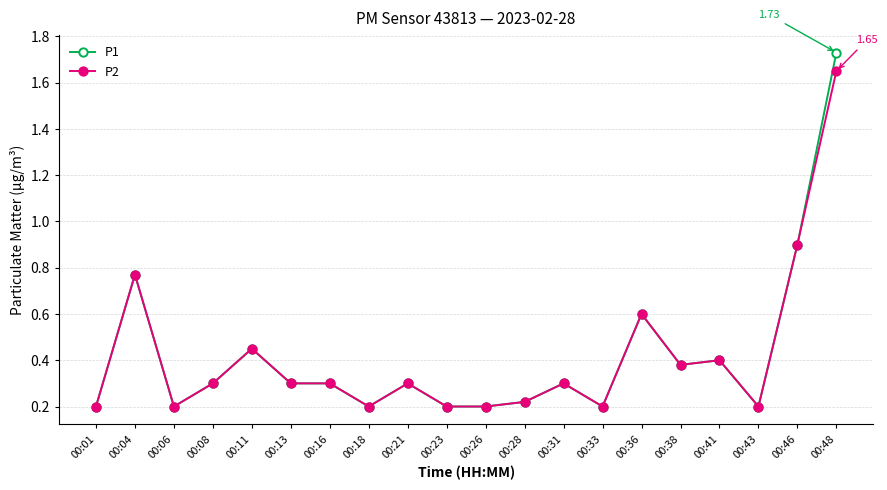

Is this an area chart (filled region under the line)?

No